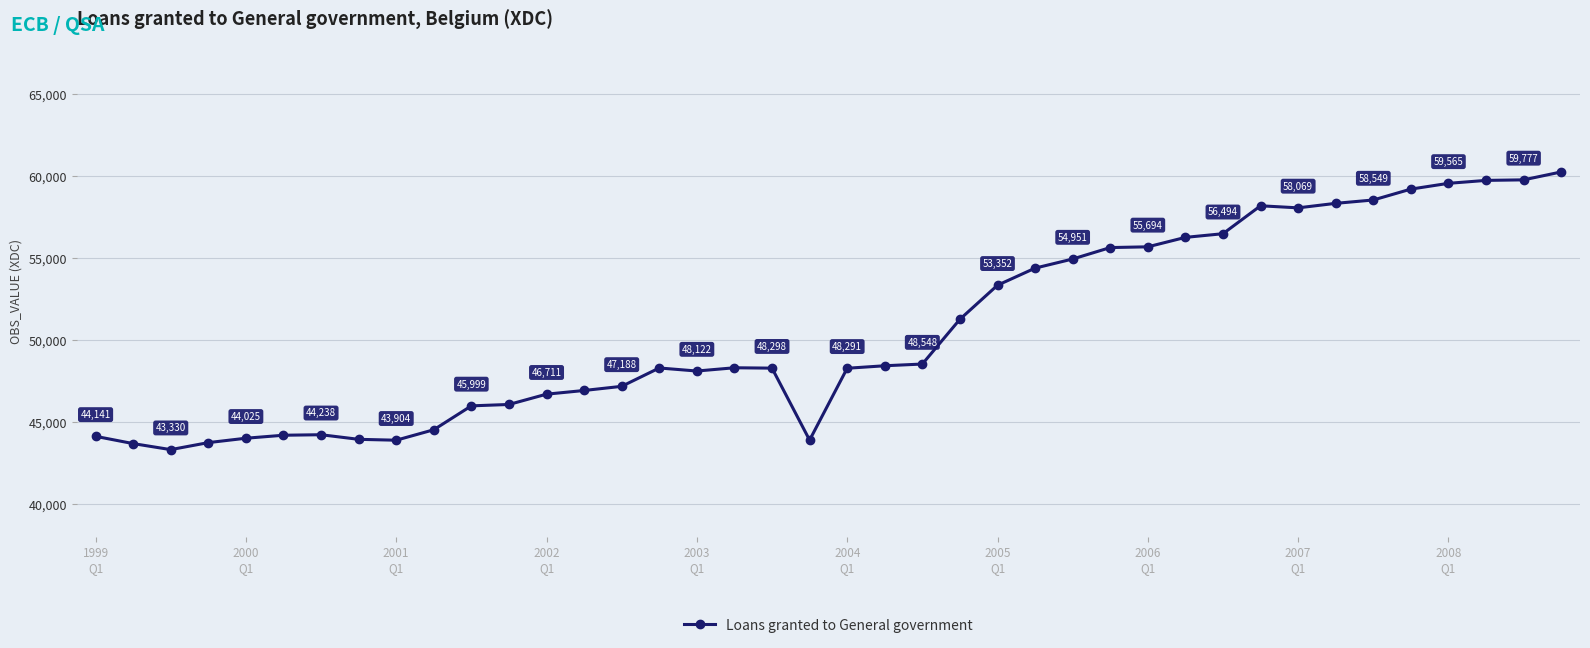

How many points are lower than both their immediate neighbors (excluding endpoints)?

5